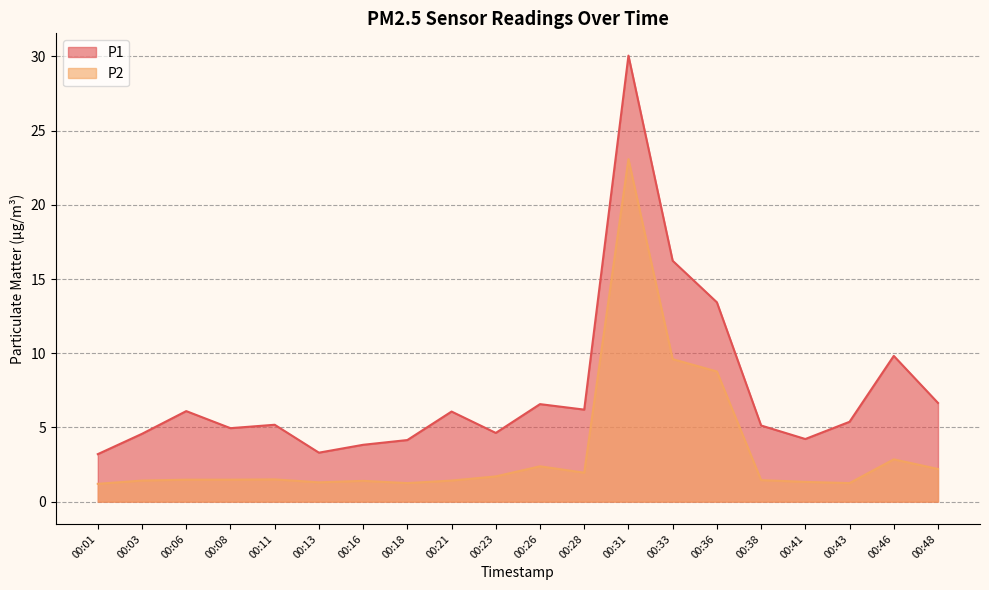

At how many categories does at least one series exceed 4?

17